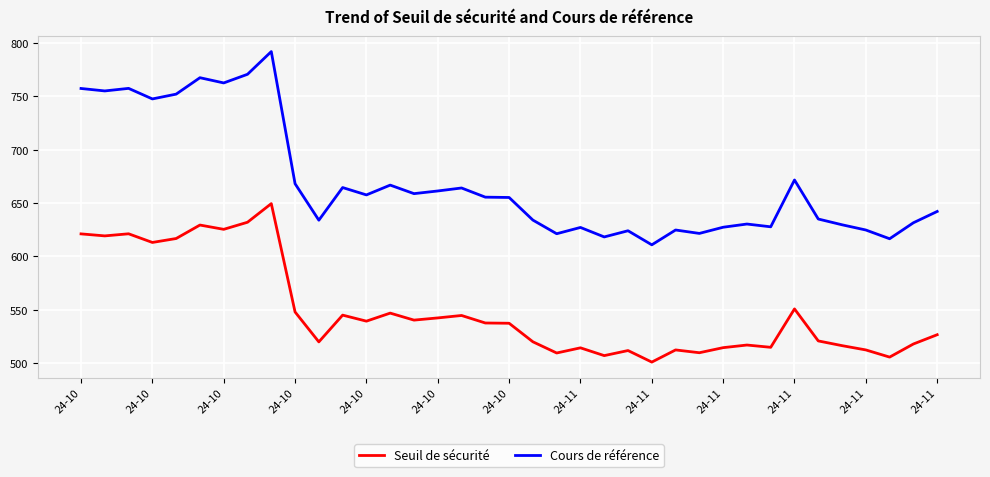

What is the highest value of the Cours de référence series?

792.0